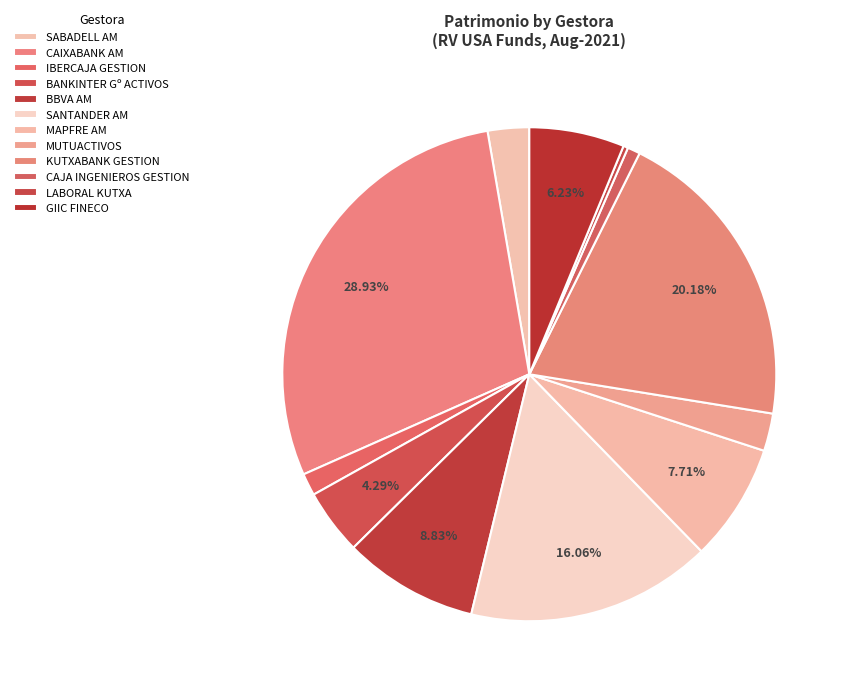

To the nearest percent, what percentage of the pie is BBVA AM?

9%